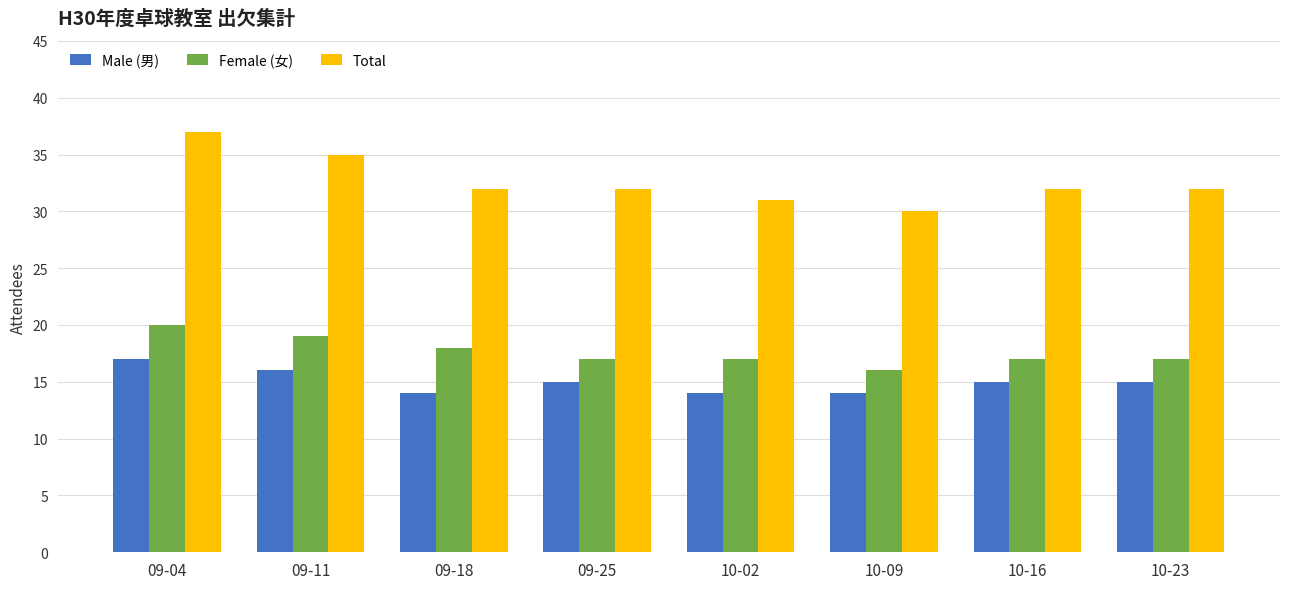

Reading left to right, transcribe all the data shown in this chart.

Male (男): 09-04=17	09-11=16	09-18=14	09-25=15	10-02=14	10-09=14	10-16=15	10-23=15
Female (女): 09-04=20	09-11=19	09-18=18	09-25=17	10-02=17	10-09=16	10-16=17	10-23=17
Total: 09-04=37	09-11=35	09-18=32	09-25=32	10-02=31	10-09=30	10-16=32	10-23=32